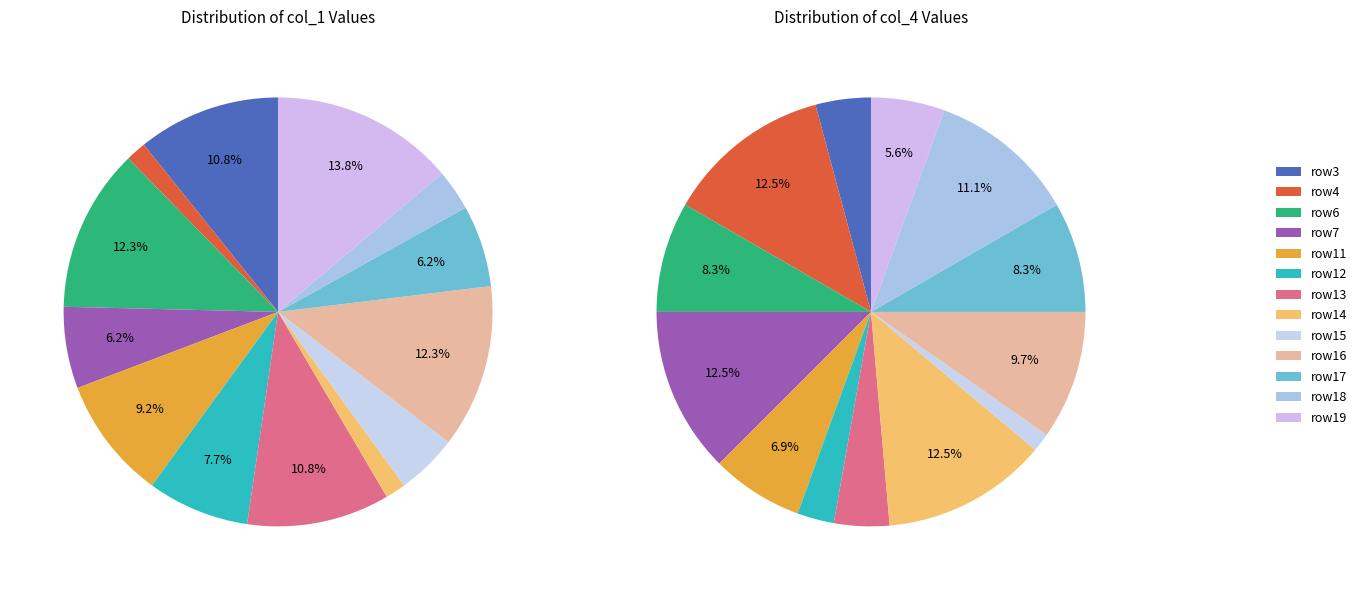

Do 0 and 6 together represent more than half of the pie?

No